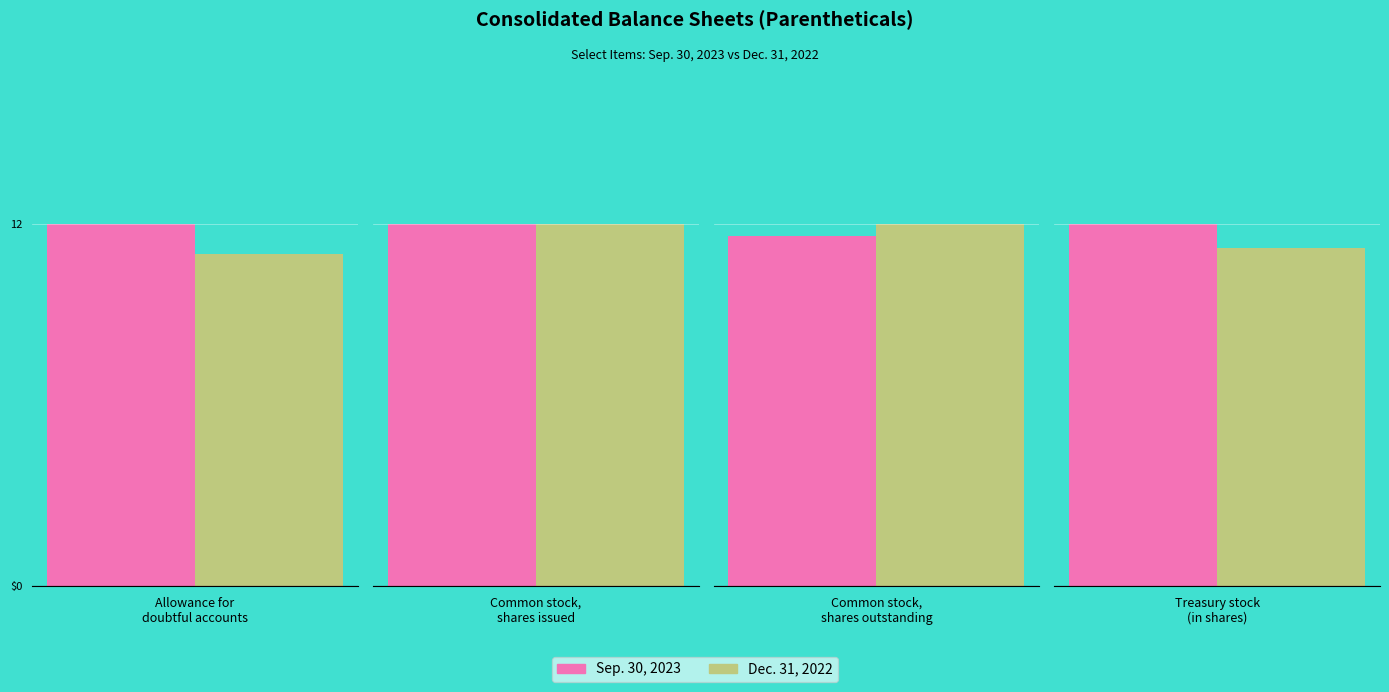

What is the sum of all Sep. 30, 2023 values?

271000012